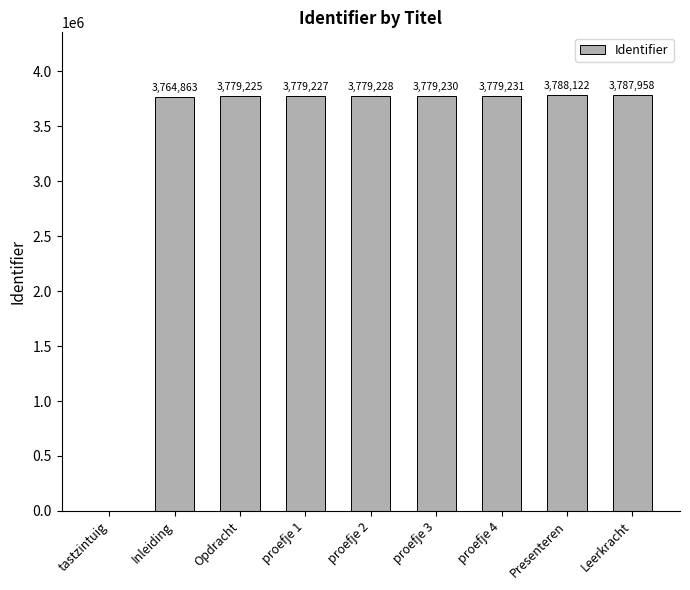

Does the chart contain stacked bars?

No